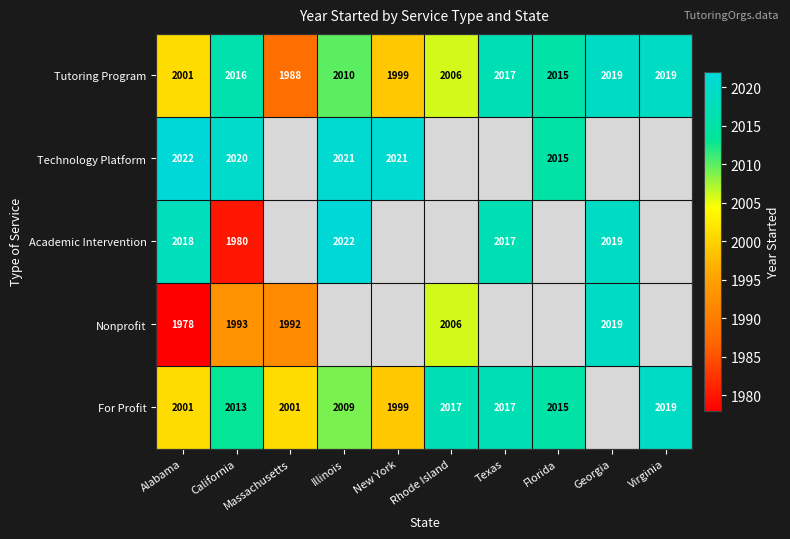

At which category does the chart reach its minimum across all series?

Alabama